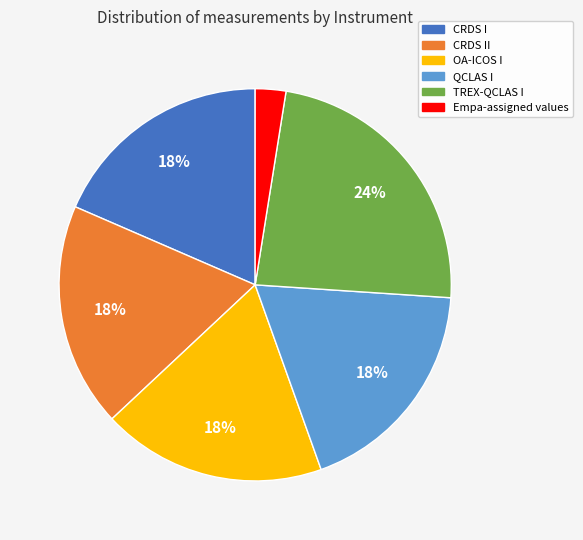

To the nearest percent, what is the average slice percentage?

17%